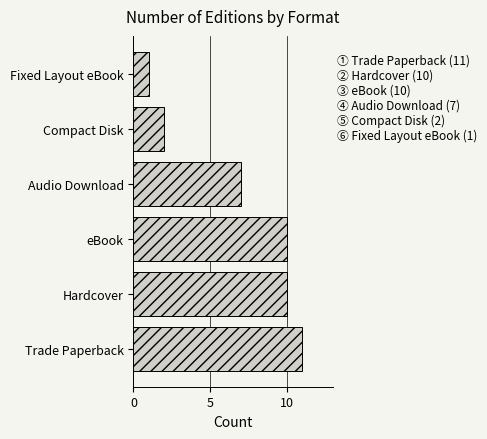

Reading top to bottom, extract all data points from this chart.

1	2	7	10	10	11